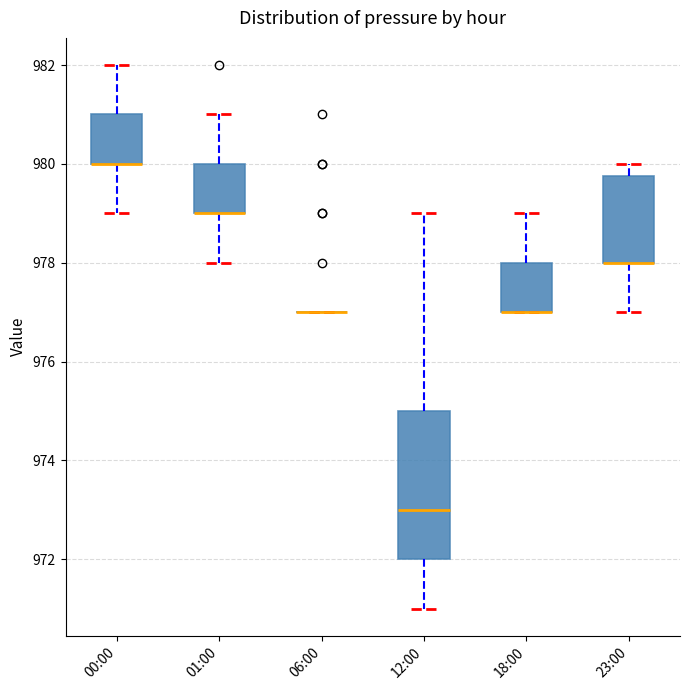

Which box is the tallest, from its lower edge to its upper edge?

12:00